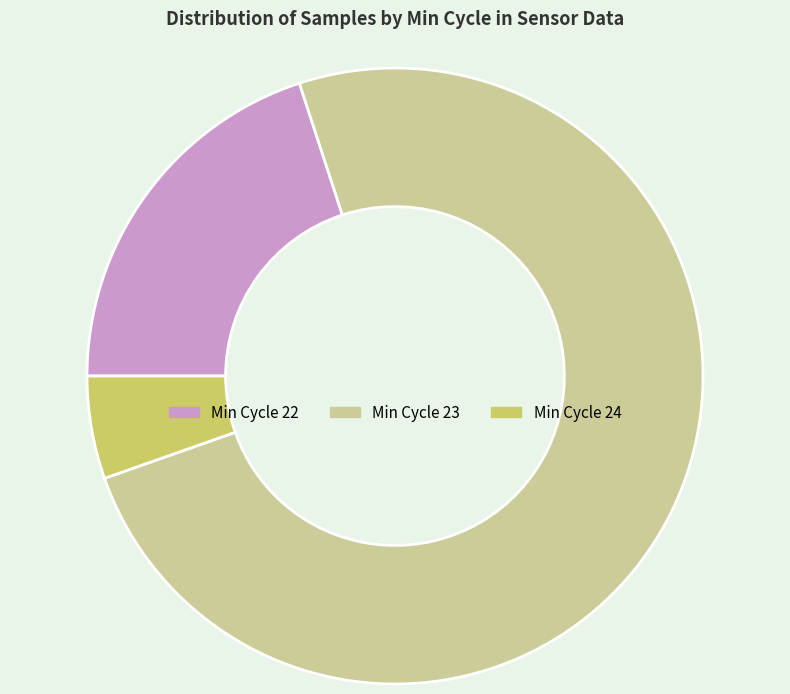

Is there any slice that represents more than half of the pie?

Yes